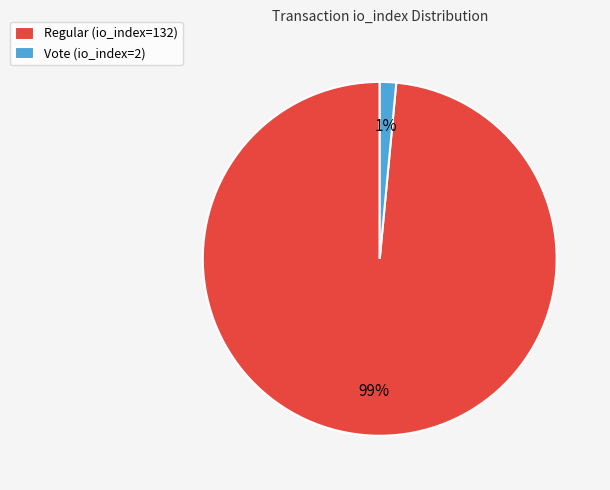

Between Vote (io_index=2) and Regular (io_index=132), which is larger?

Regular (io_index=132)